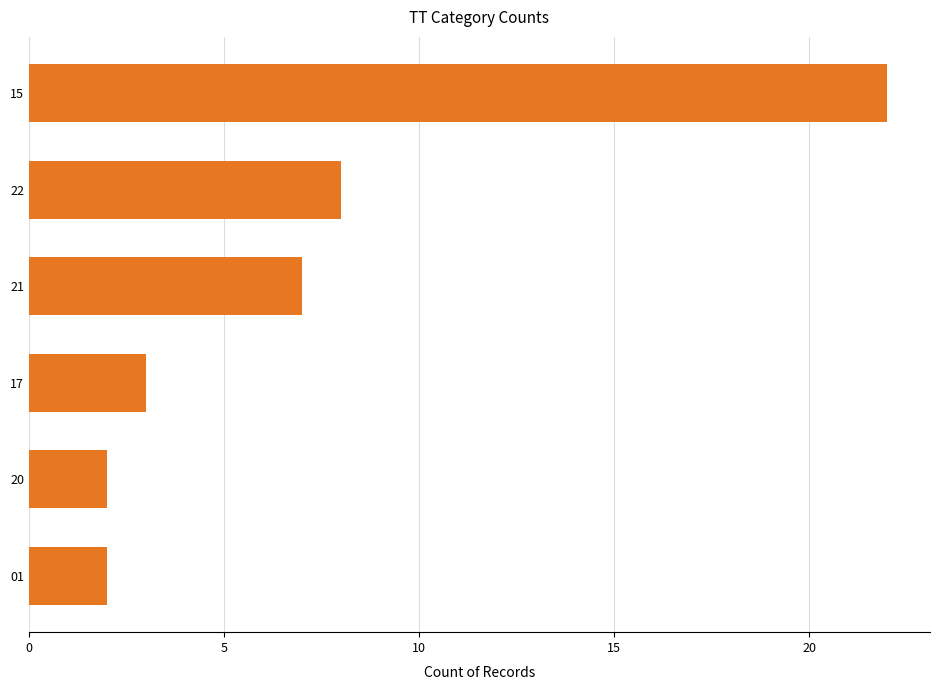

What is the maximum value shown in the chart?

22